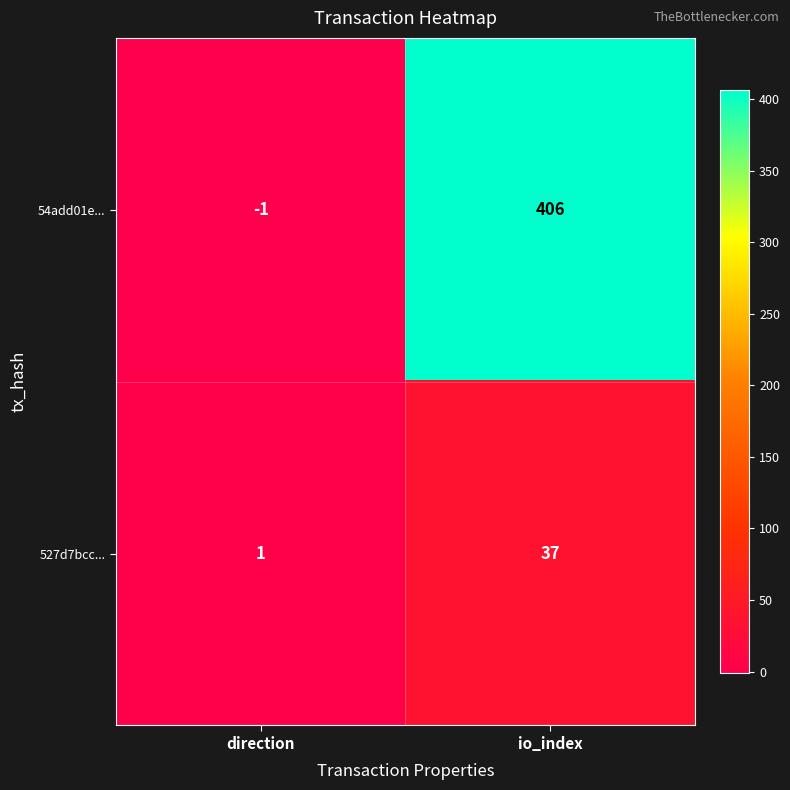

Between direction and io_index, which series saw the biggest shift?

54add01e...